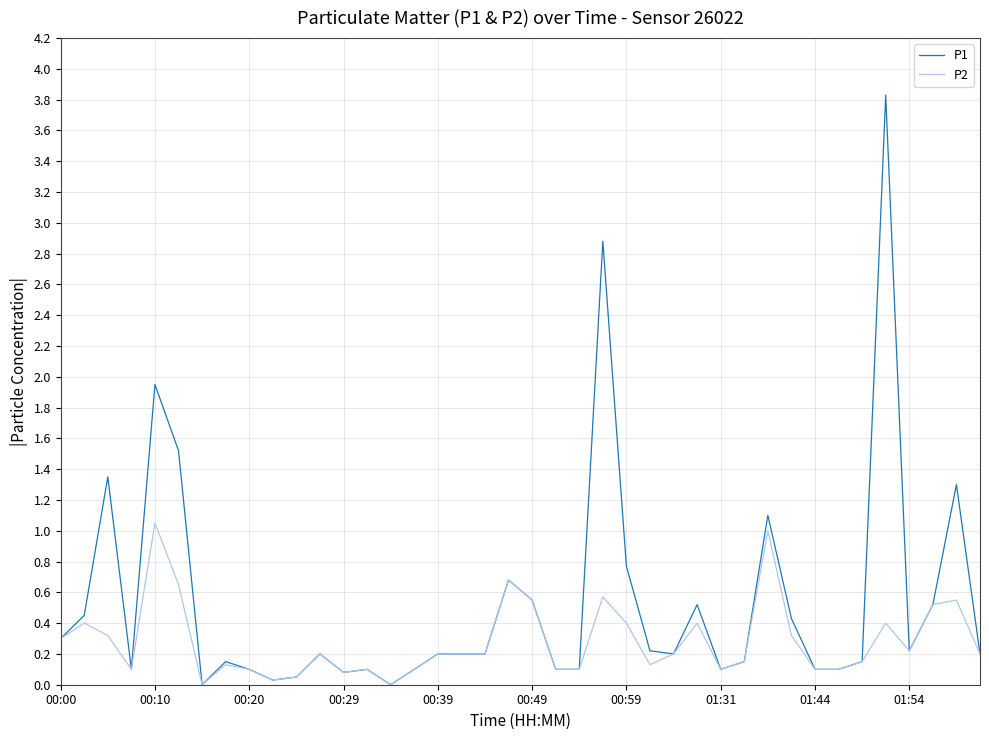

What is the greatest value displayed?

3.8